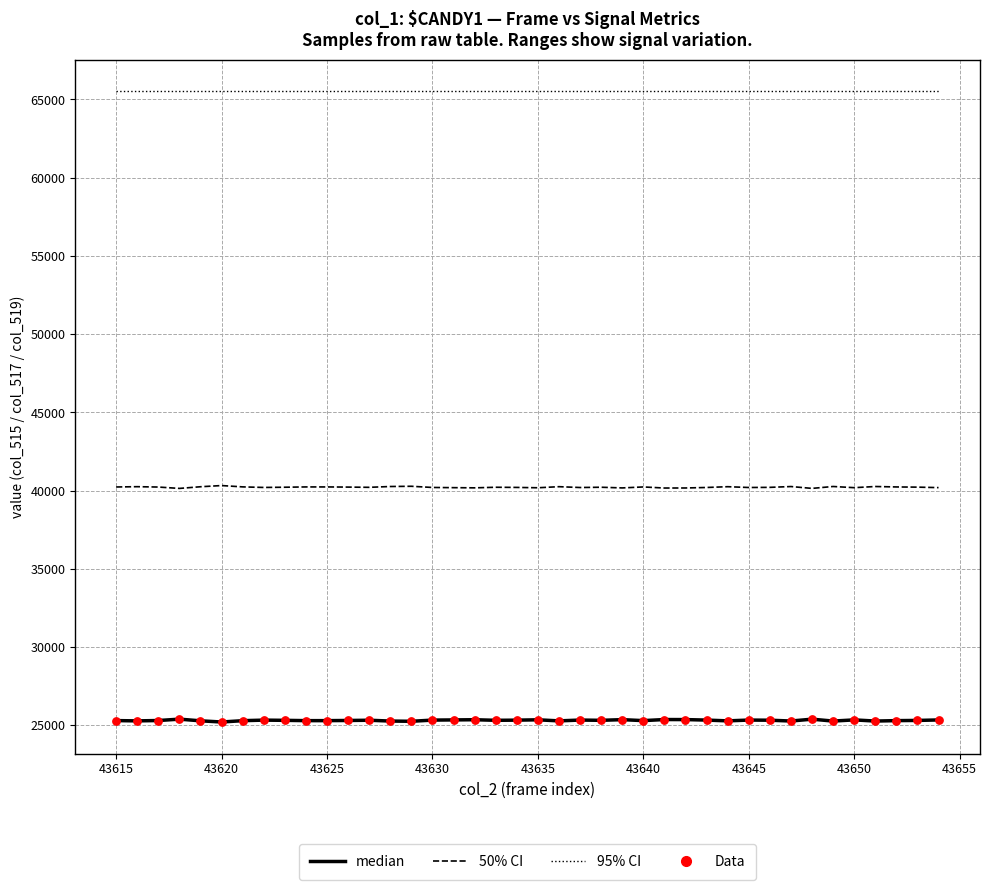

Which series has the largest total across all categories?

95% CI